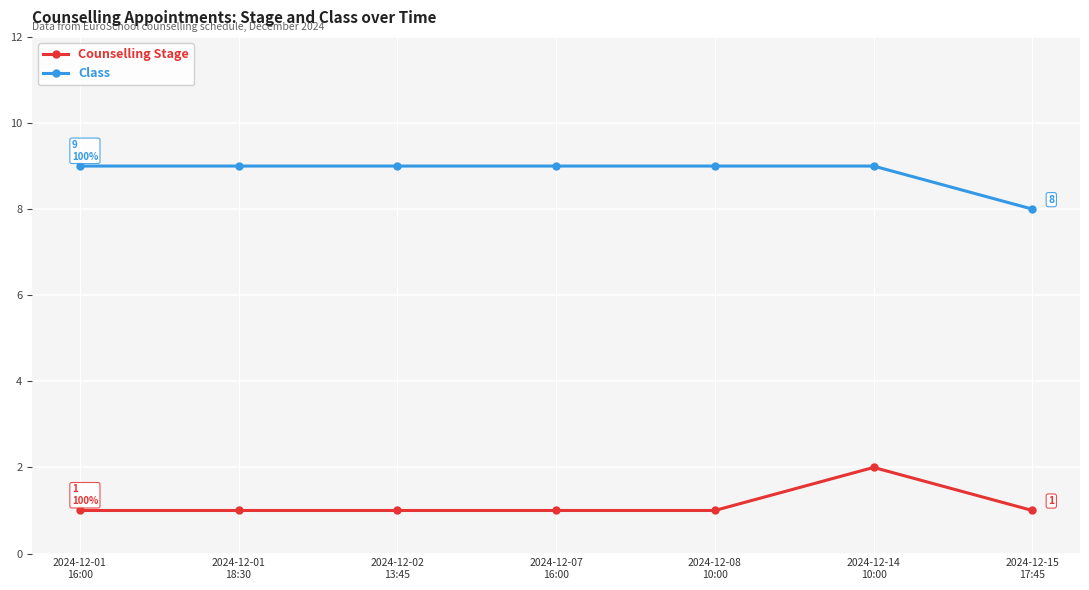

Reading right to left, what are all the values shown in this chart?

Counselling Stage: 1	2	1	1	1	1	1
Class: 8	9	9	9	9	9	9